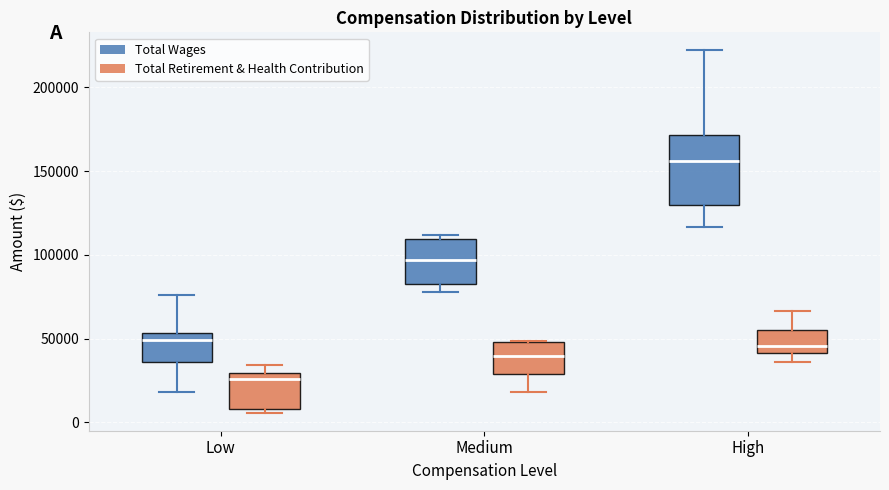

Which box is the tallest, from its lower edge to its upper edge?

High (Total Wages)